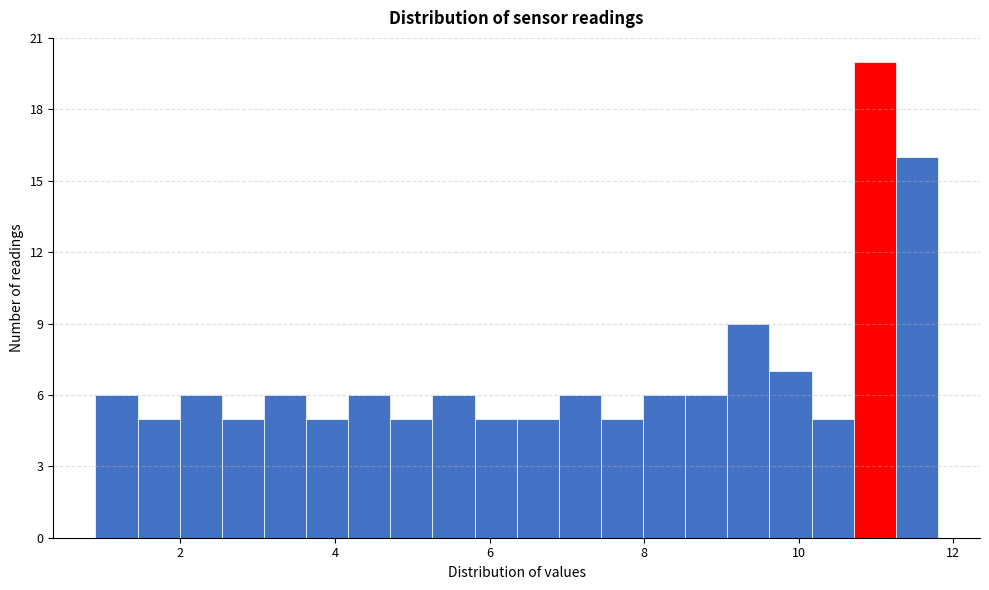

Read against the x-axis, roughly where is the centre of the tallest bar?

11.0